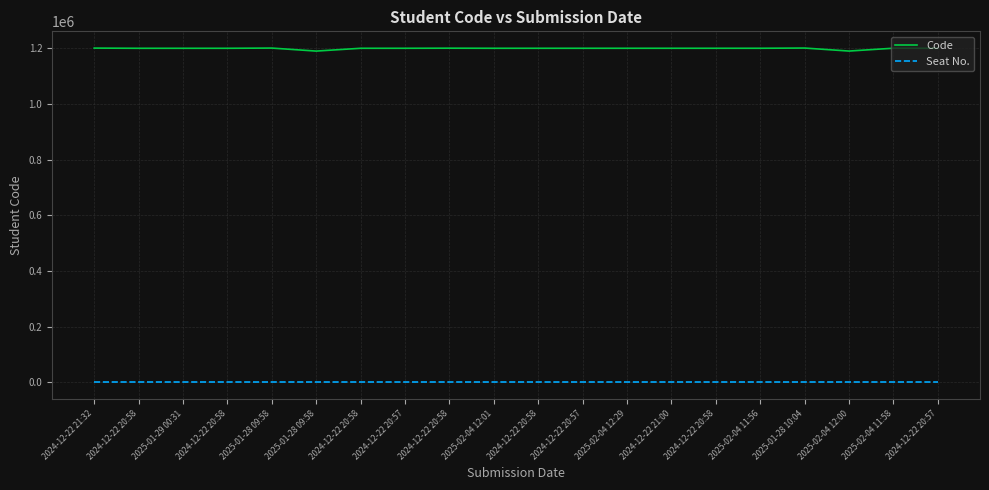

What is the sum of the Code values at 2024-12-22 20:57 and 2025-01-29 00:31?

2400247